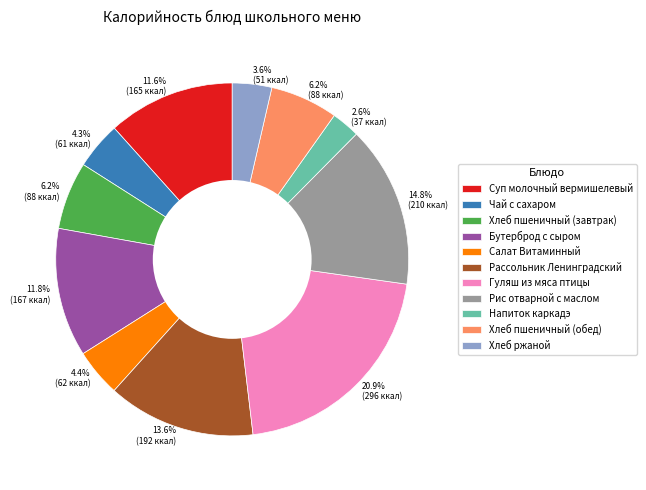

How many slices are in this pie chart?

11